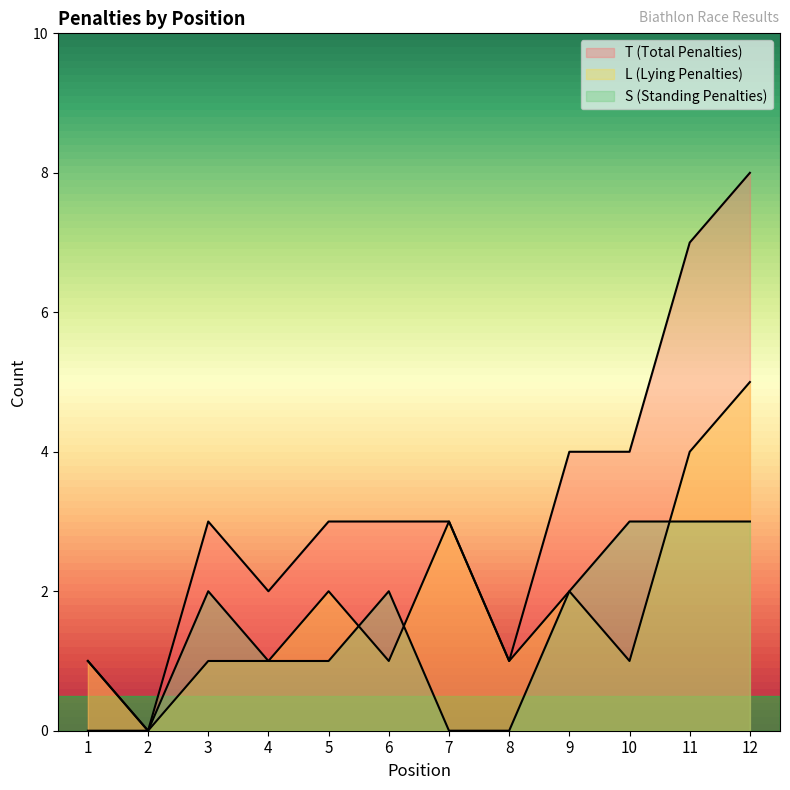

Reading left to right, list all the values displayed in this chart.

T (Total Penalties): 1	0	3	2	3	3	3	1	4	4	7	8
L (Lying Penalties): 1	0	1	1	2	1	3	1	2	1	4	5
S (Standing Penalties): 0	0	2	1	1	2	0	0	2	3	3	3